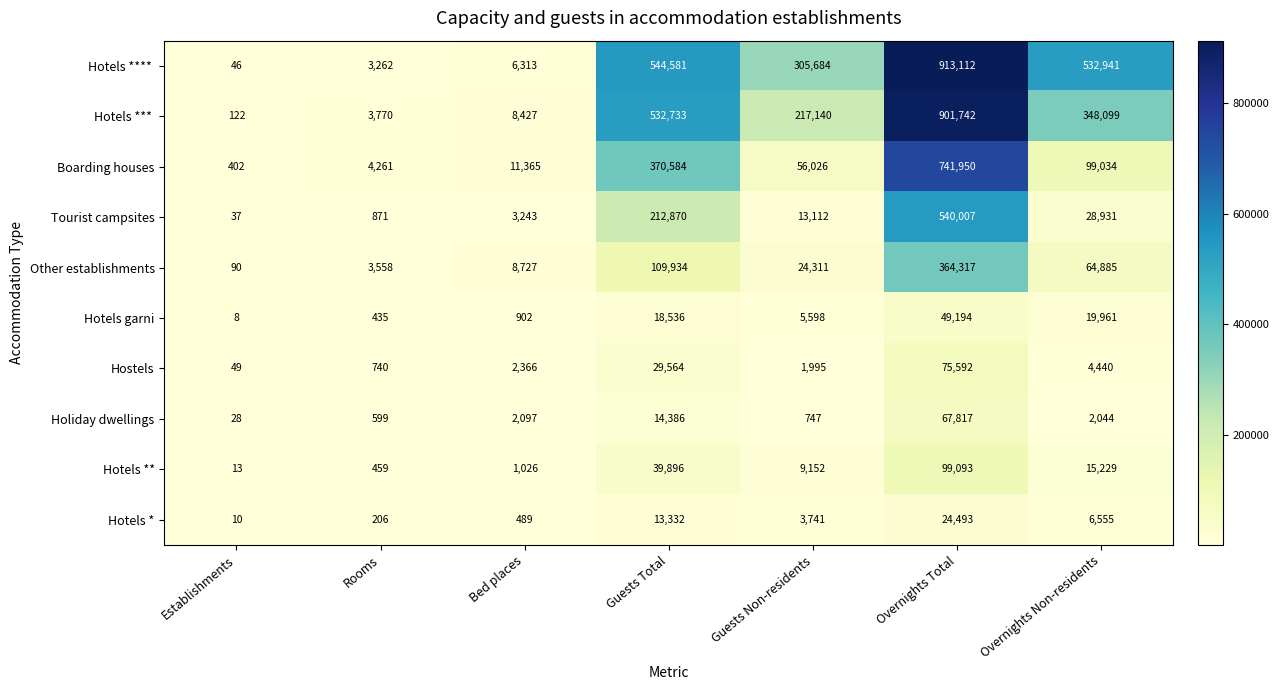

Is it true that Boarding houses equals 370584 at Guests Total?

True